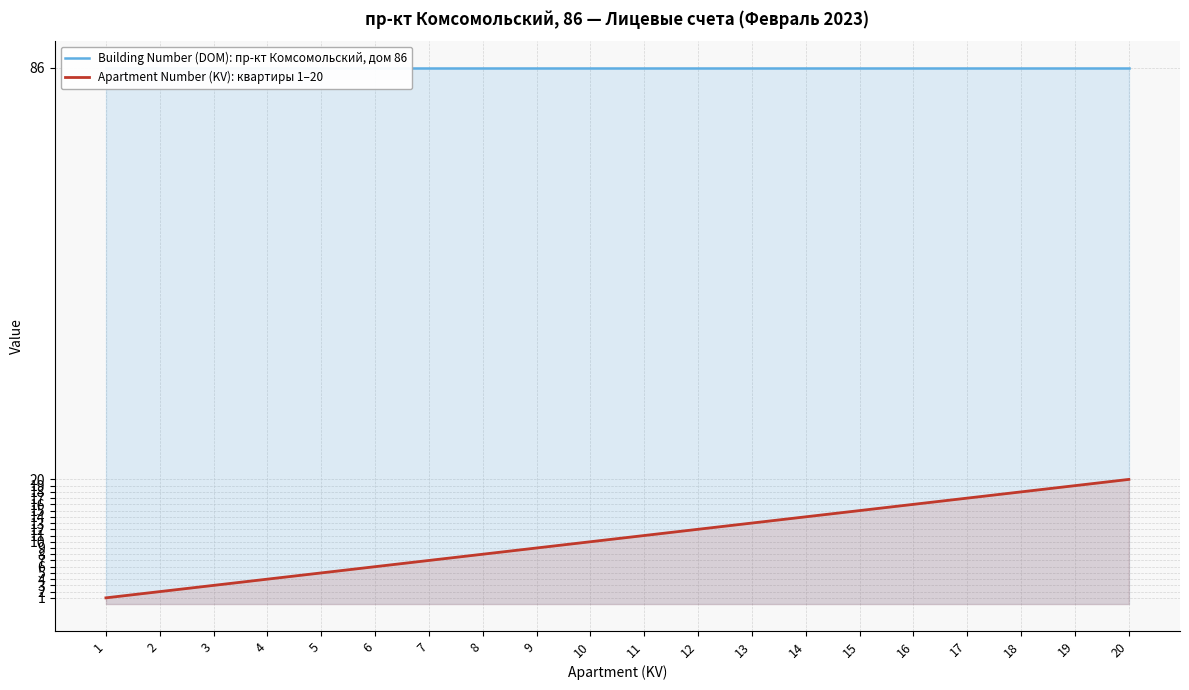

Does the chart display data point markers on the line(s)?

No